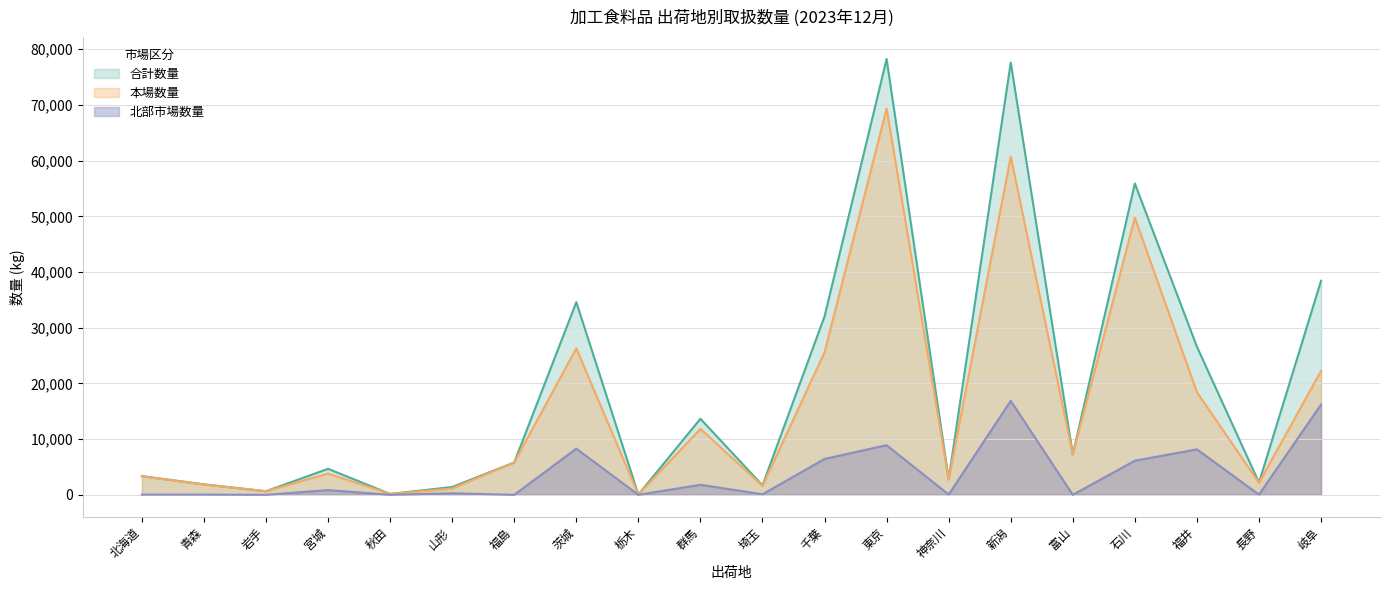

What is the difference between the 合計数量 values at 岩手 and 茨城?

33947